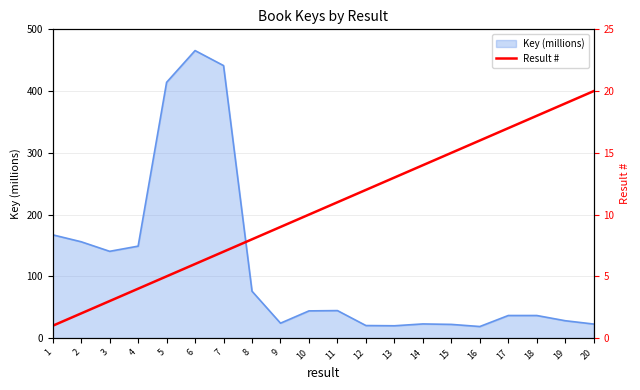

Where is the data nearest to the value 10?

10